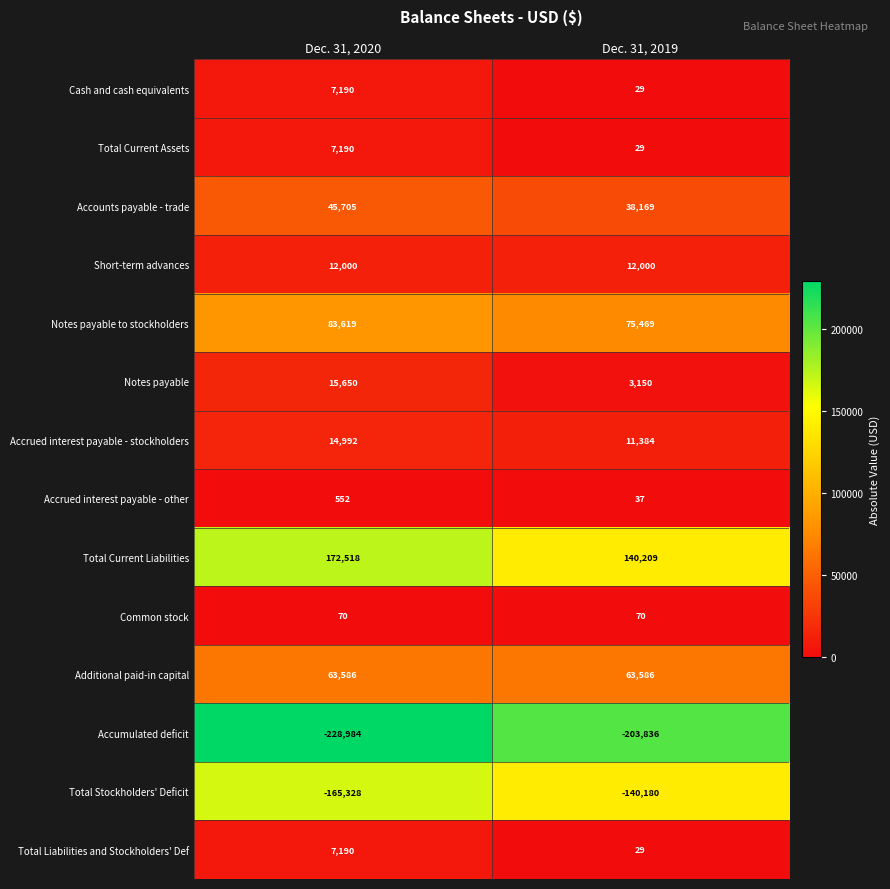

Where is Total Current Assets nearest to the value 3609?

Dec. 31, 2019